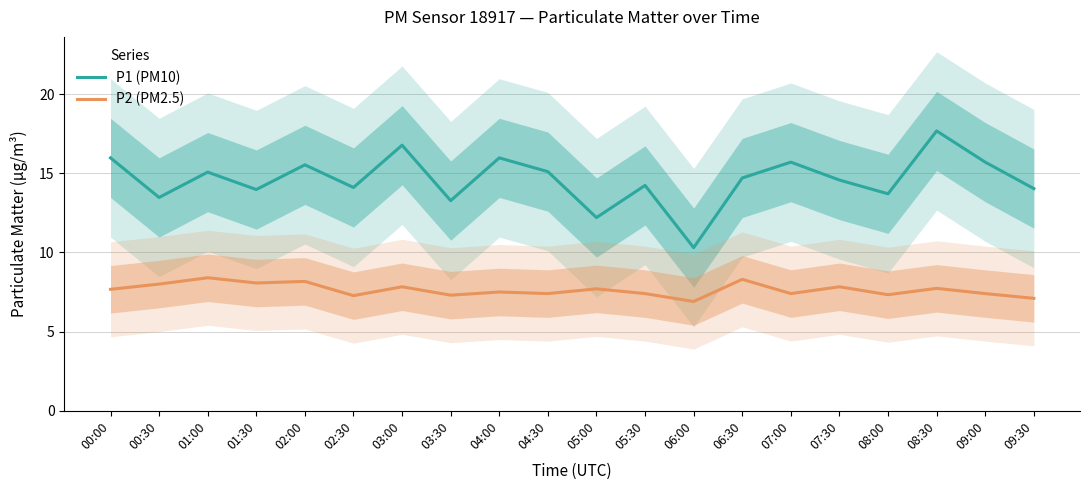

How many interior local peaks does the P2 (PM2.5) series have?

8